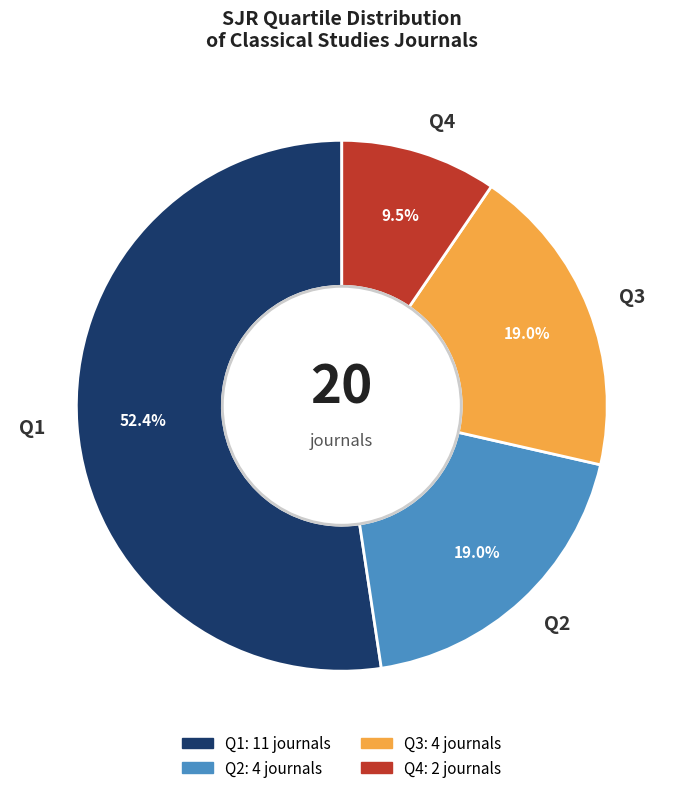

Between Q2 and Q4, which is larger?

Q2